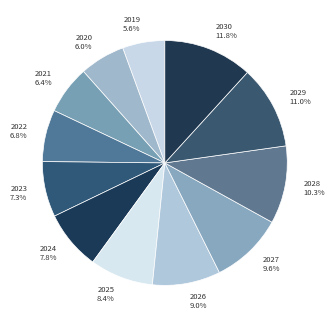

Which slice is the largest?

2030